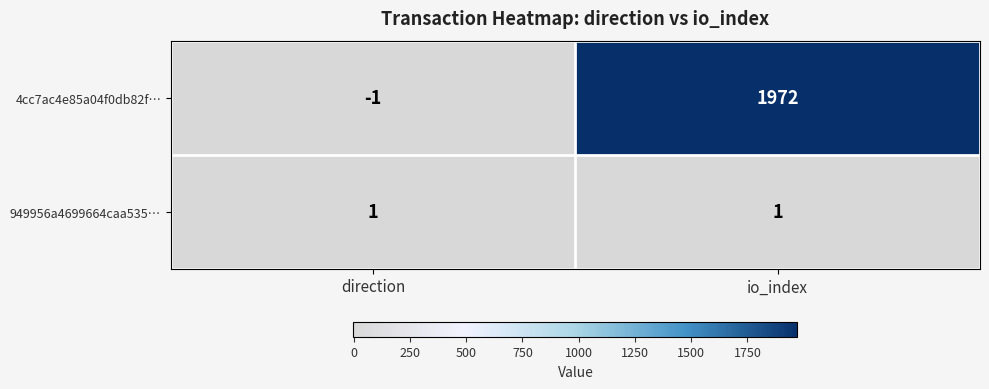

Rank the series by their maximum value, from lowest to highest.

949956a4699664caa535…, 4cc7ac4e85a04f0db82f…